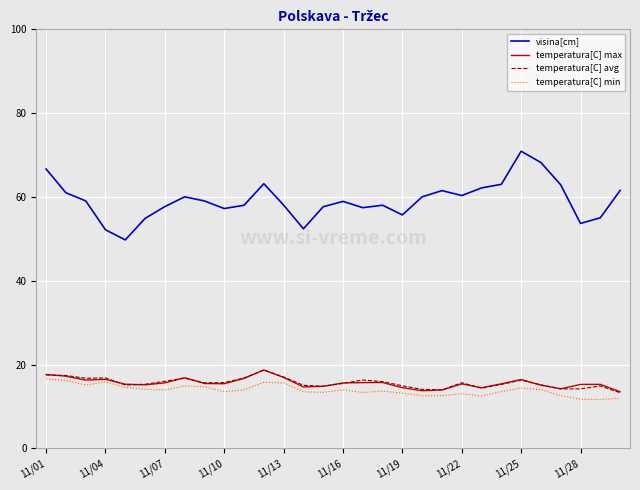

Which series has the largest total across all categories?

visina[cm]